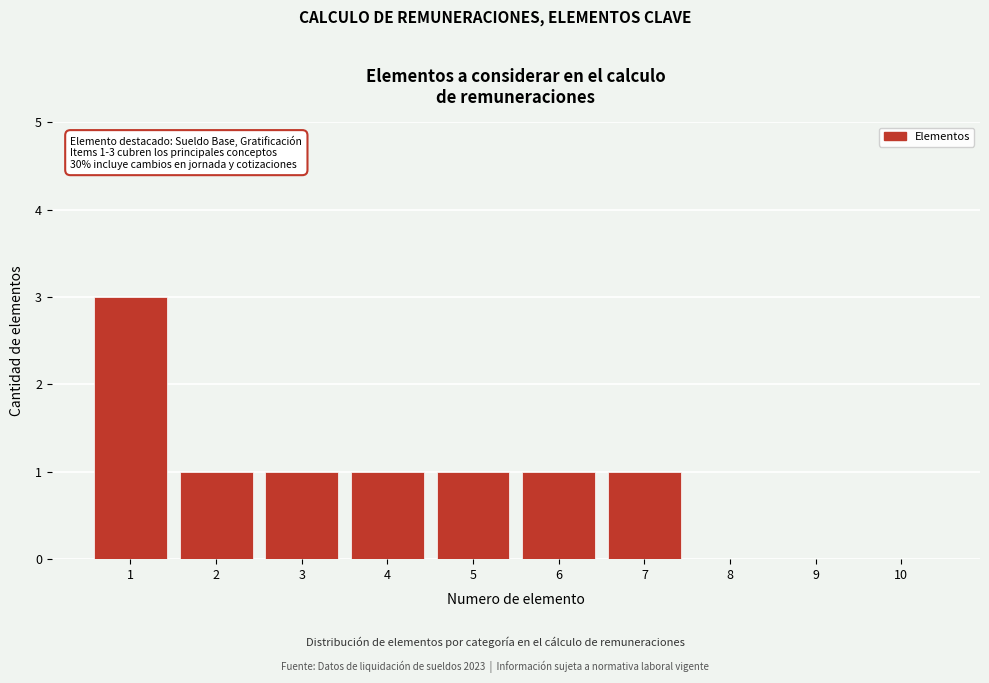

Reading left to right, what are all the values shown in this chart?

1=3	2=1	3=1	4=1	5=1	6=1	7=1	8=0	9=0	10=0